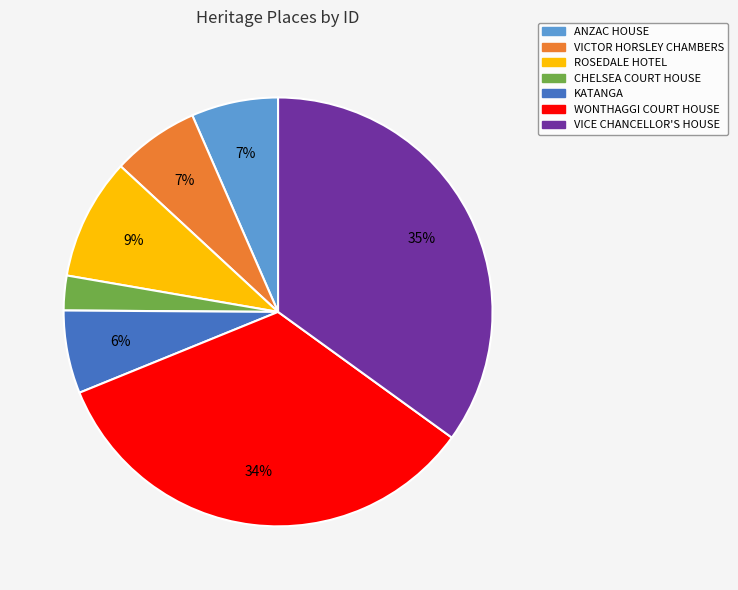

To the nearest percent, what portion does WONTHAGGI COURT HOUSE represent?

34%